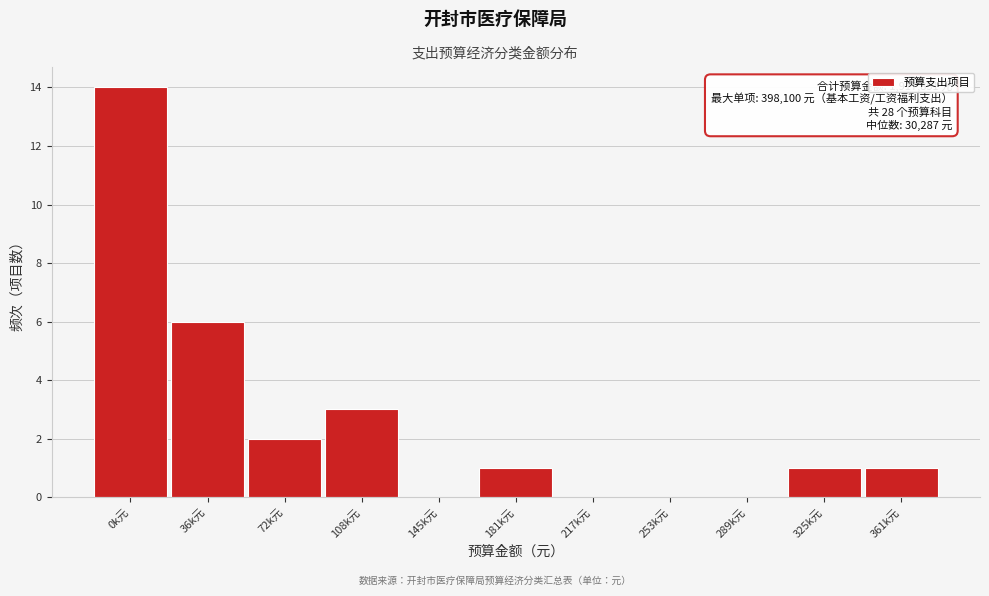

Reading left to right, transcribe all the data shown in this chart.

0k元=14	36k元=6	72k元=2	108k元=3	145k元=0	181k元=1	217k元=0	253k元=0	289k元=0	325k元=1	361k元=1